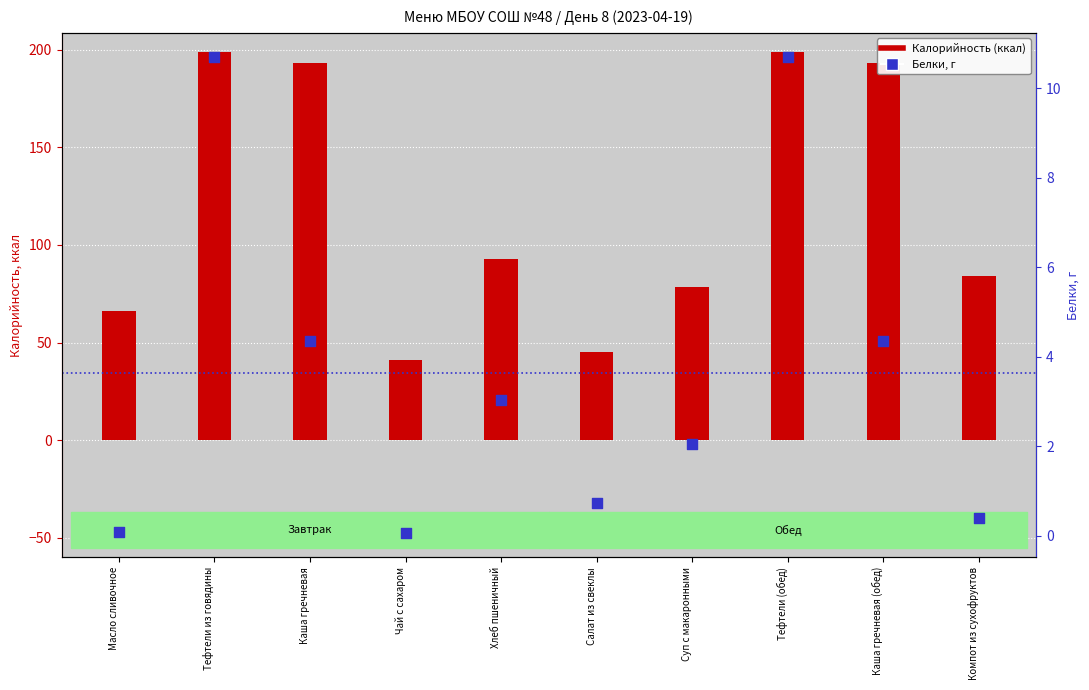

Is the value of Калорийность (ккал) at Масло сливочное greater than the value of Белки, г at Каша гречневая?

Yes